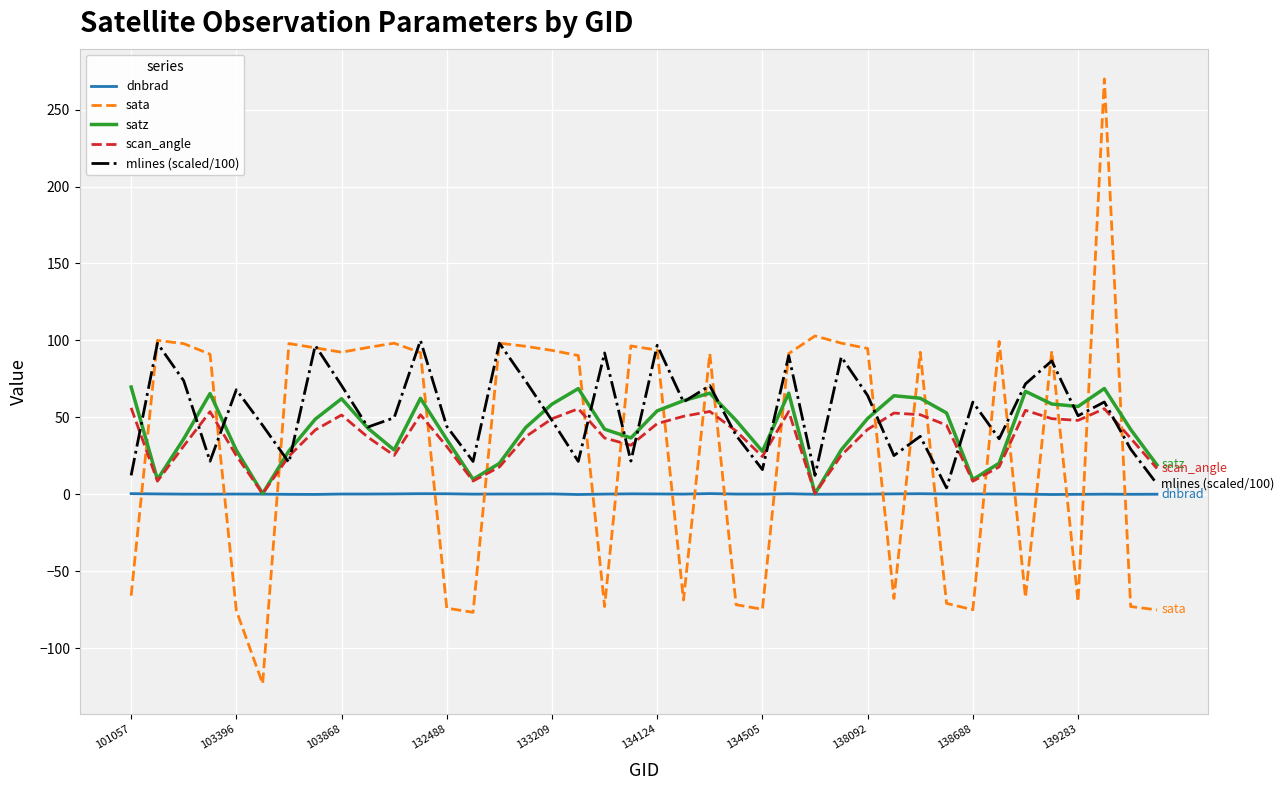

Which series has the largest total across all categories?

mlines (scaled/100)